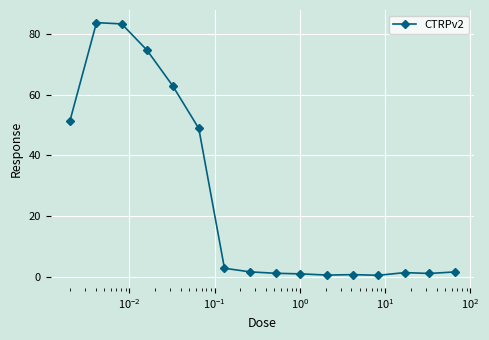

What is the difference between the second highest and second lowest values?

82.5